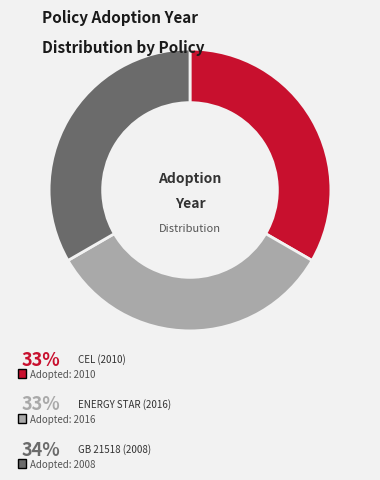

Does any single category account for the majority?

No